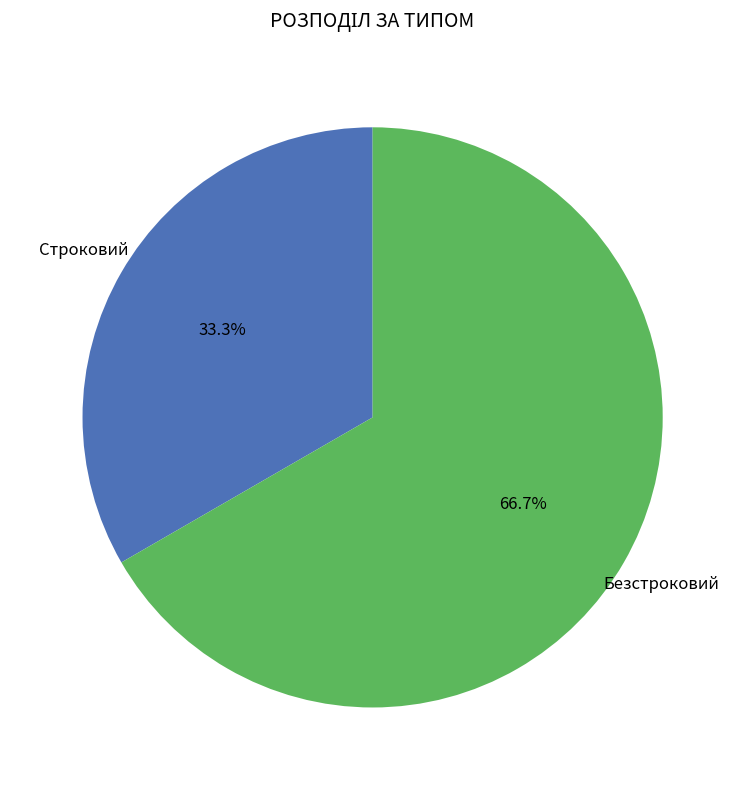

Does any single category account for the majority?

Yes